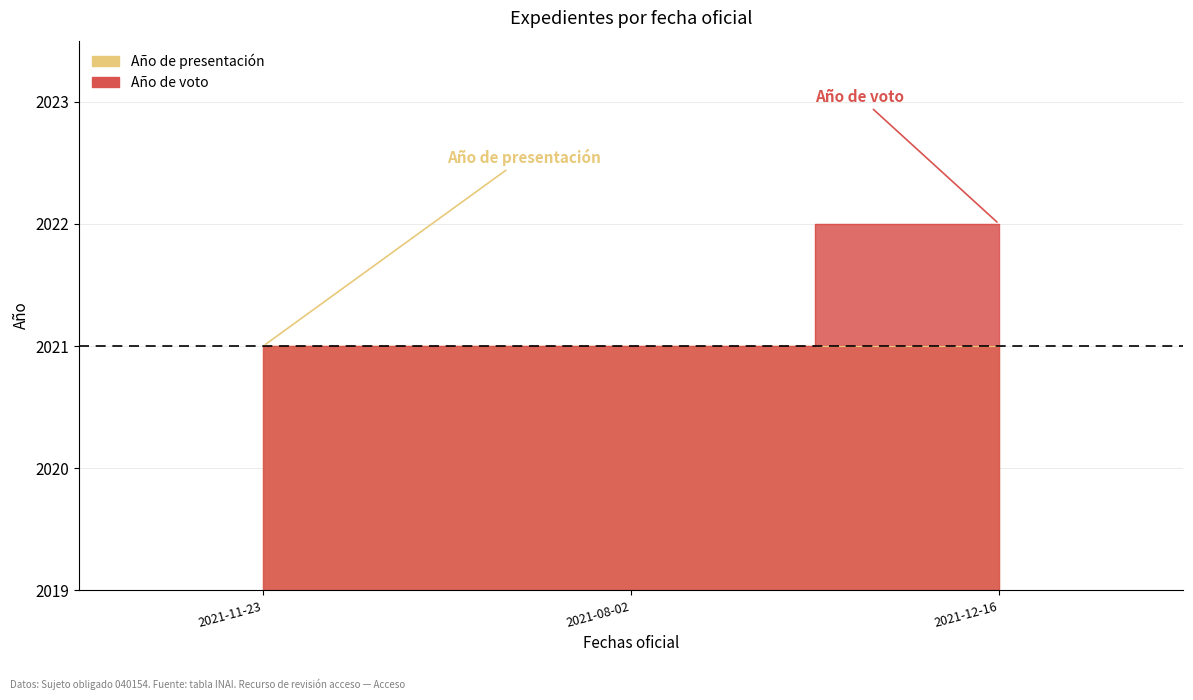

What is the difference between the maximum and second lowest values?

1